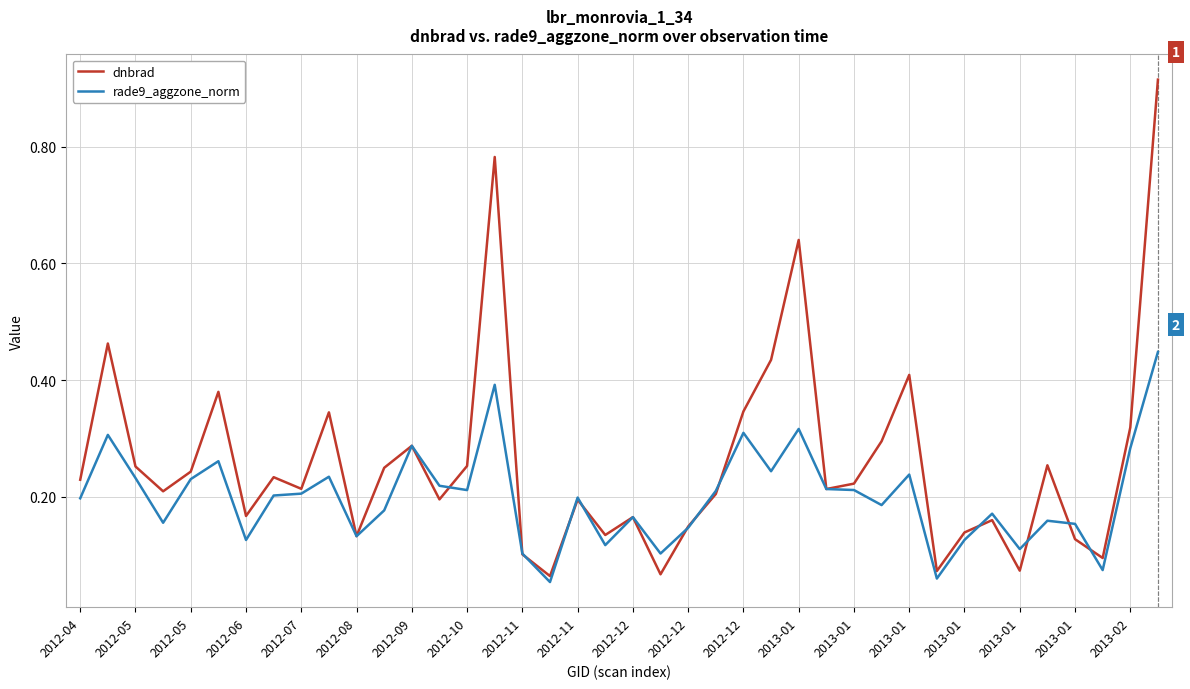

Does the chart have visible grid lines?

Yes